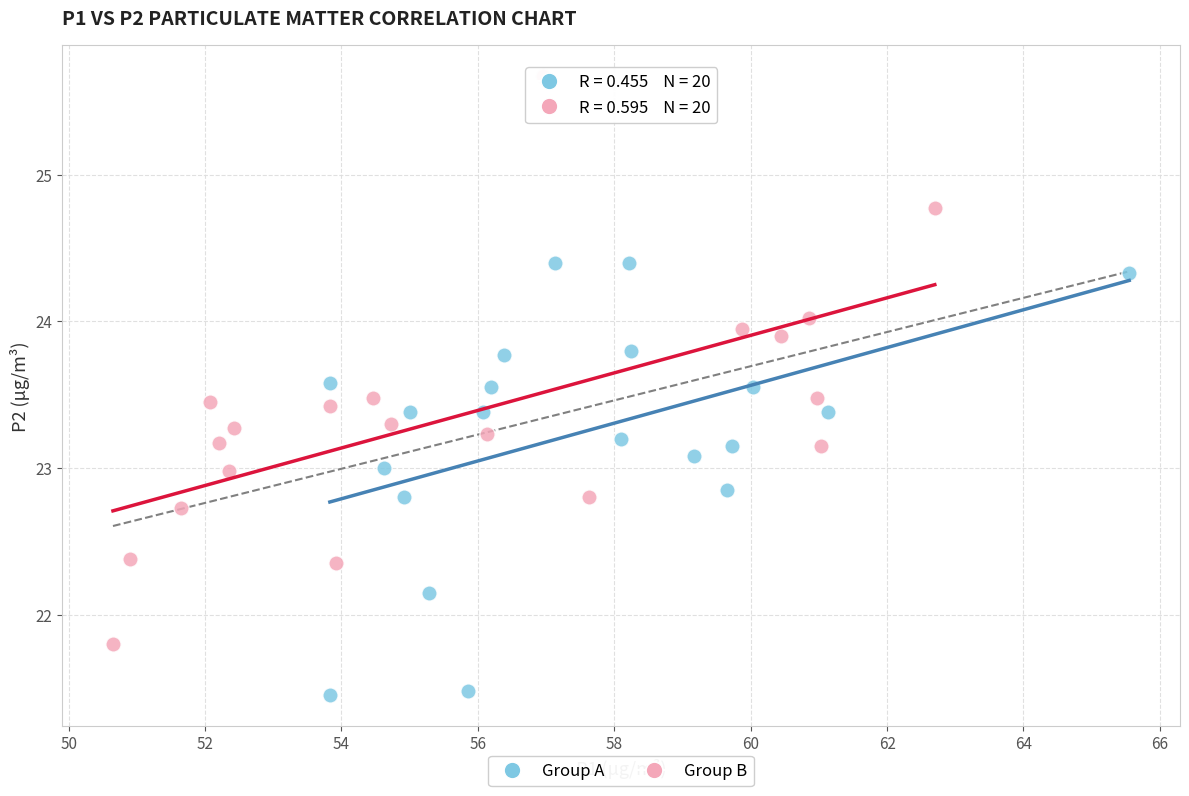

Which series reaches the maximum Y coordinate?

Group B